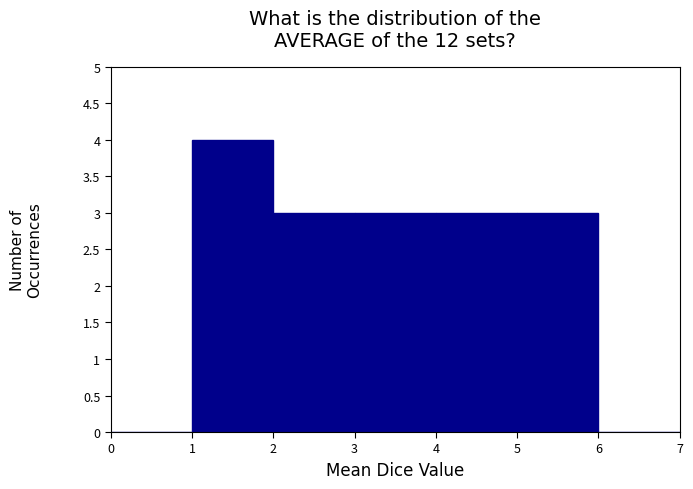

Reading left to right, transcribe this chart: for each bar, give the range it covers on the x-axis and its height. The values are not printed on the chart, so give them approximately, as read against the axis.

0 to 1: 0
1 to 2: 4
2 to 3: 3
3 to 4: 3
4 to 5: 3
5 to 6: 3
6 to 7: 0